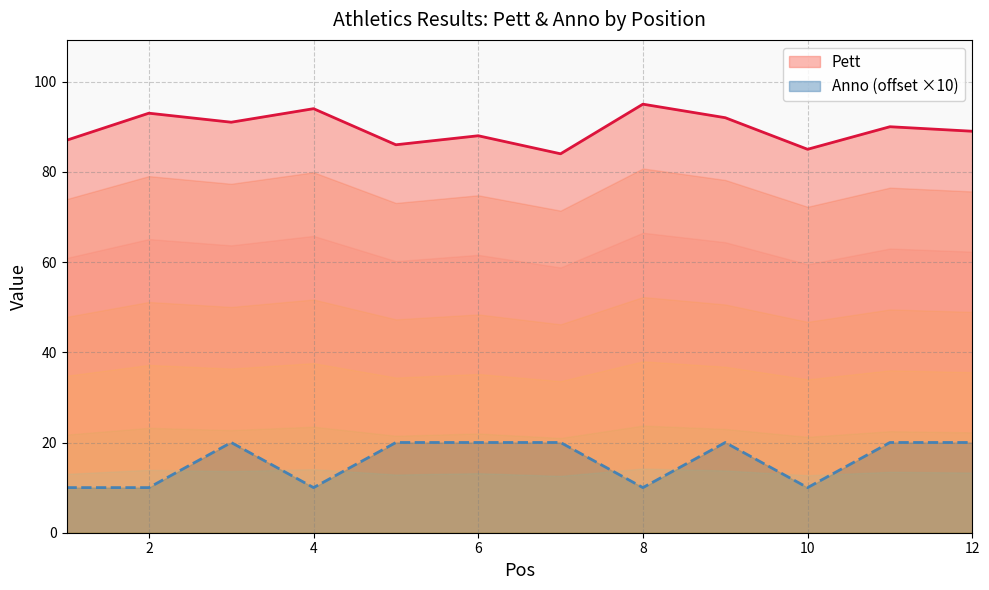

What are all the series names shown in the legend?

Pett, Anno